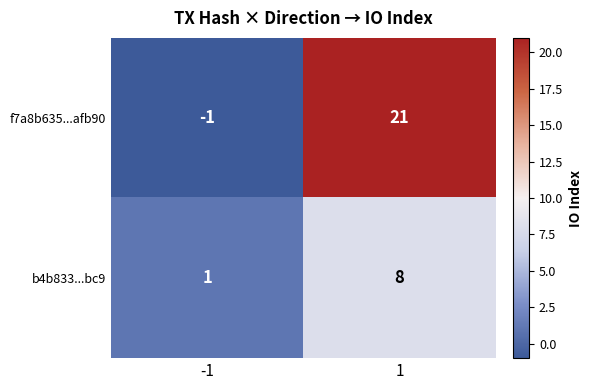

Read the b4b833...bc9 value at 1.

8